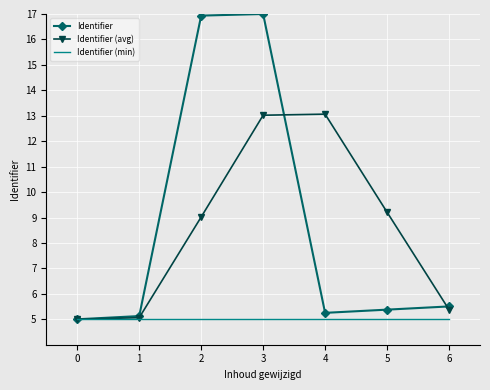

Rank the series by their maximum value, from lowest to highest.

Identifier (min), Identifier (avg), Identifier